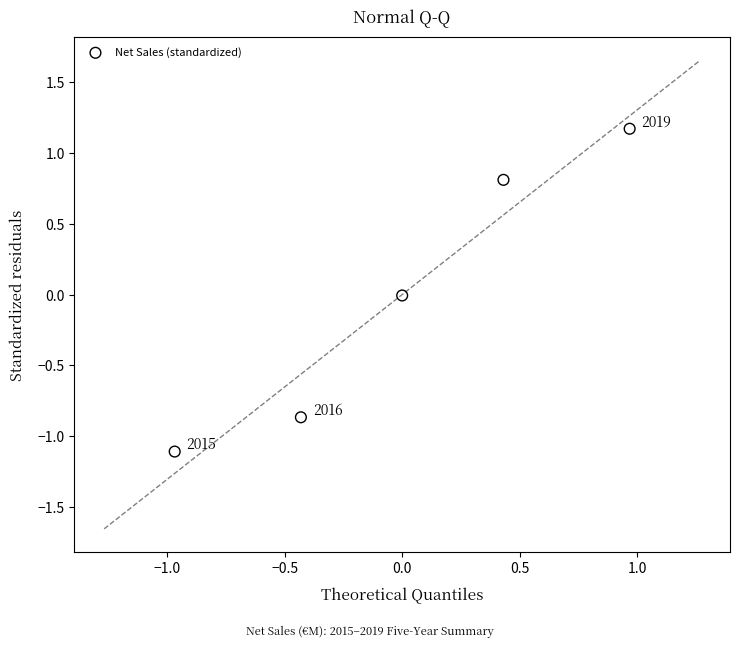

What is the range of X values (max minus min)?

1.9